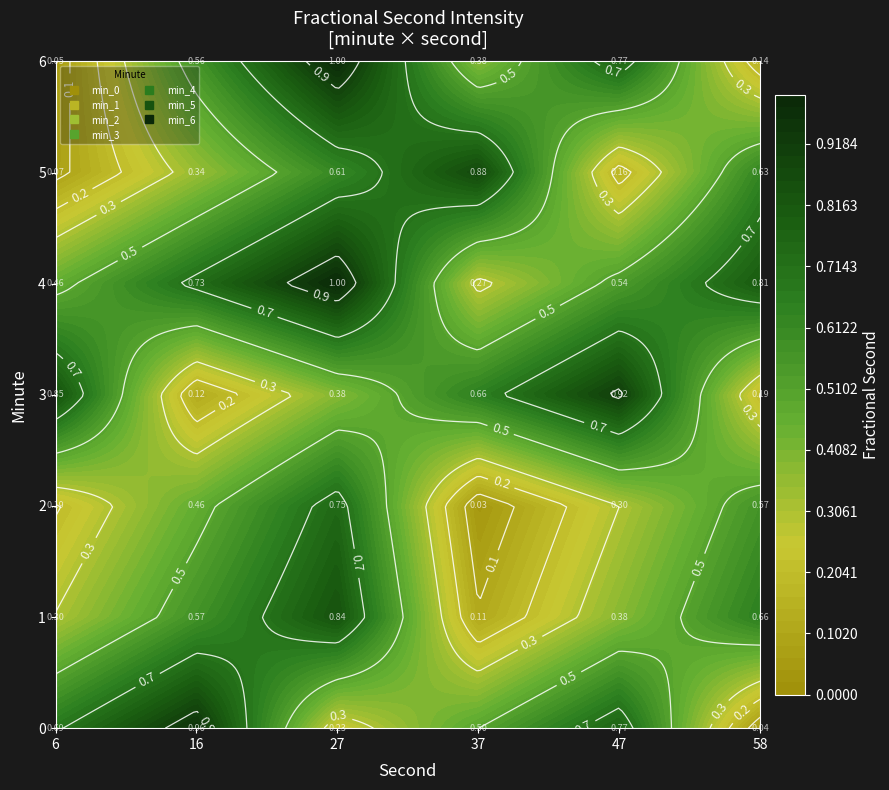

What is the difference between the second highest and minimum values in the 0 series?

0.7